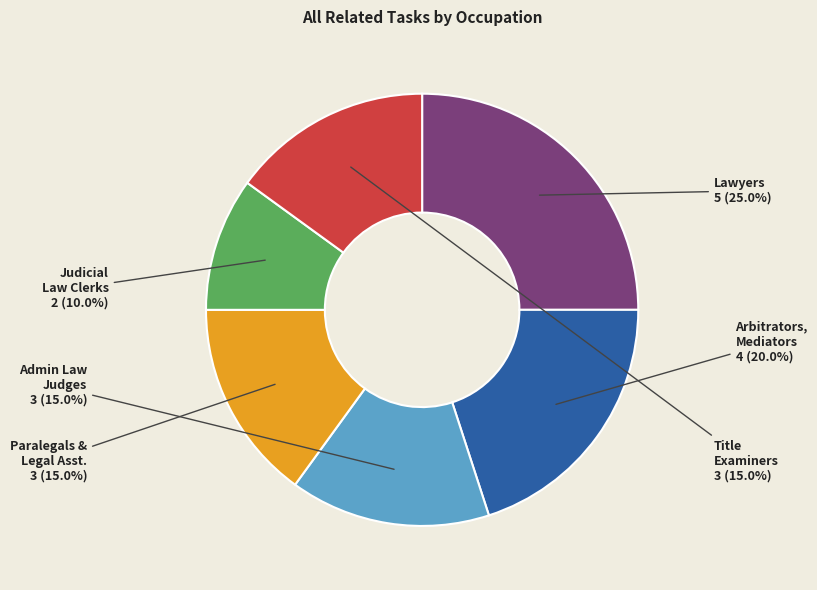

Is there any slice that represents more than half of the pie?

No